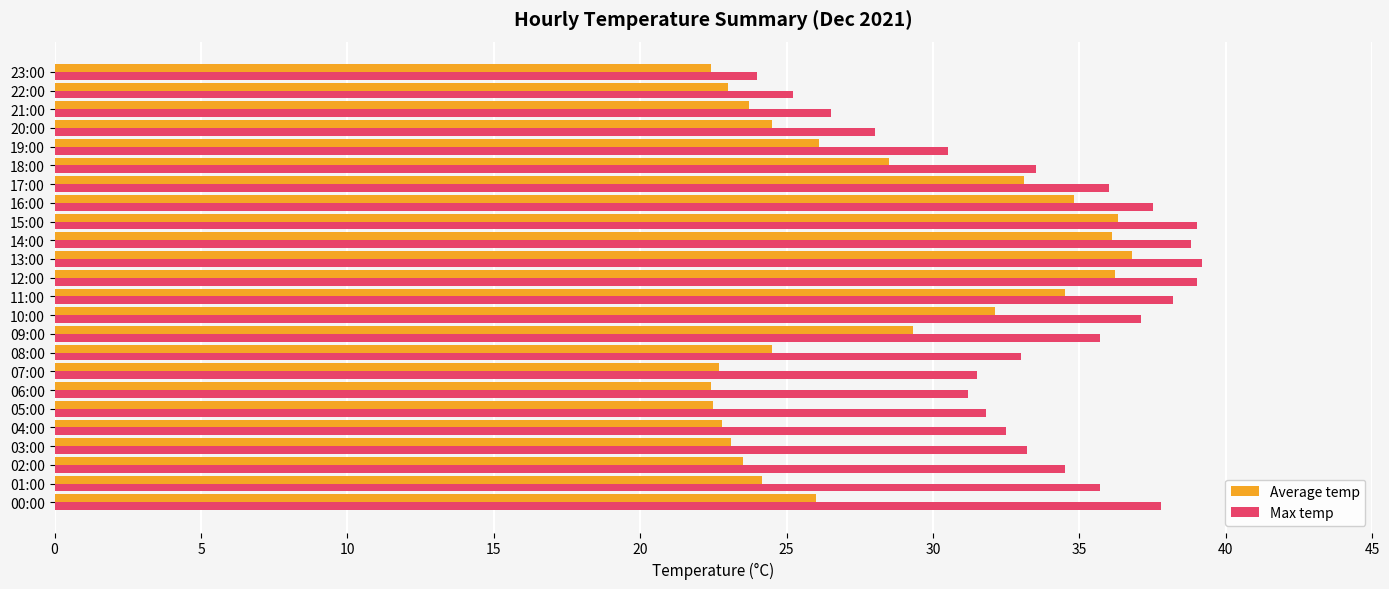

The value of Average temp at 14:00 is 36.1. True or false?

True